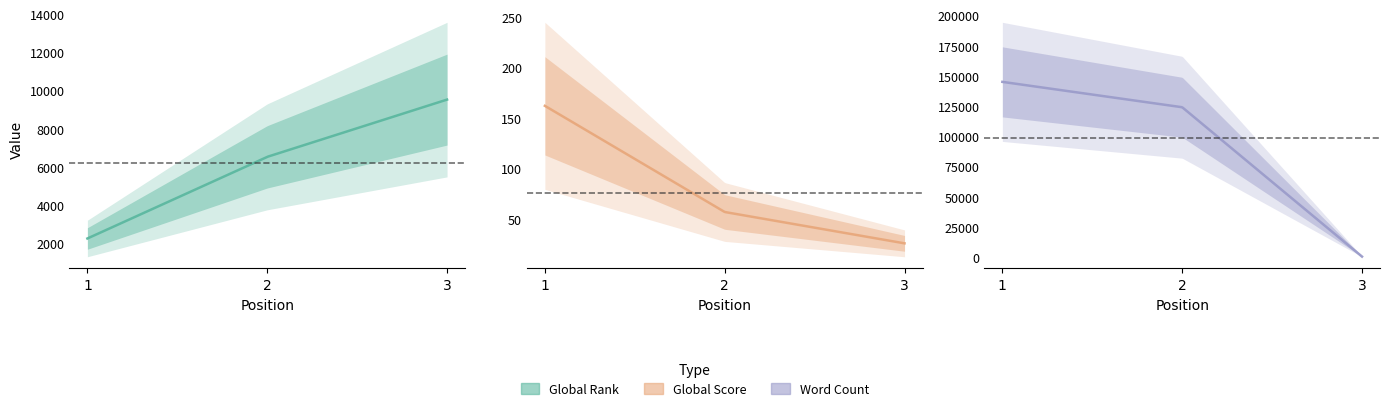

Reading left to right, extract all data points from this chart.

Global Rank: 2250	6525	9523
Global Score: 162	57	26
Word Count: 145000	124000	384